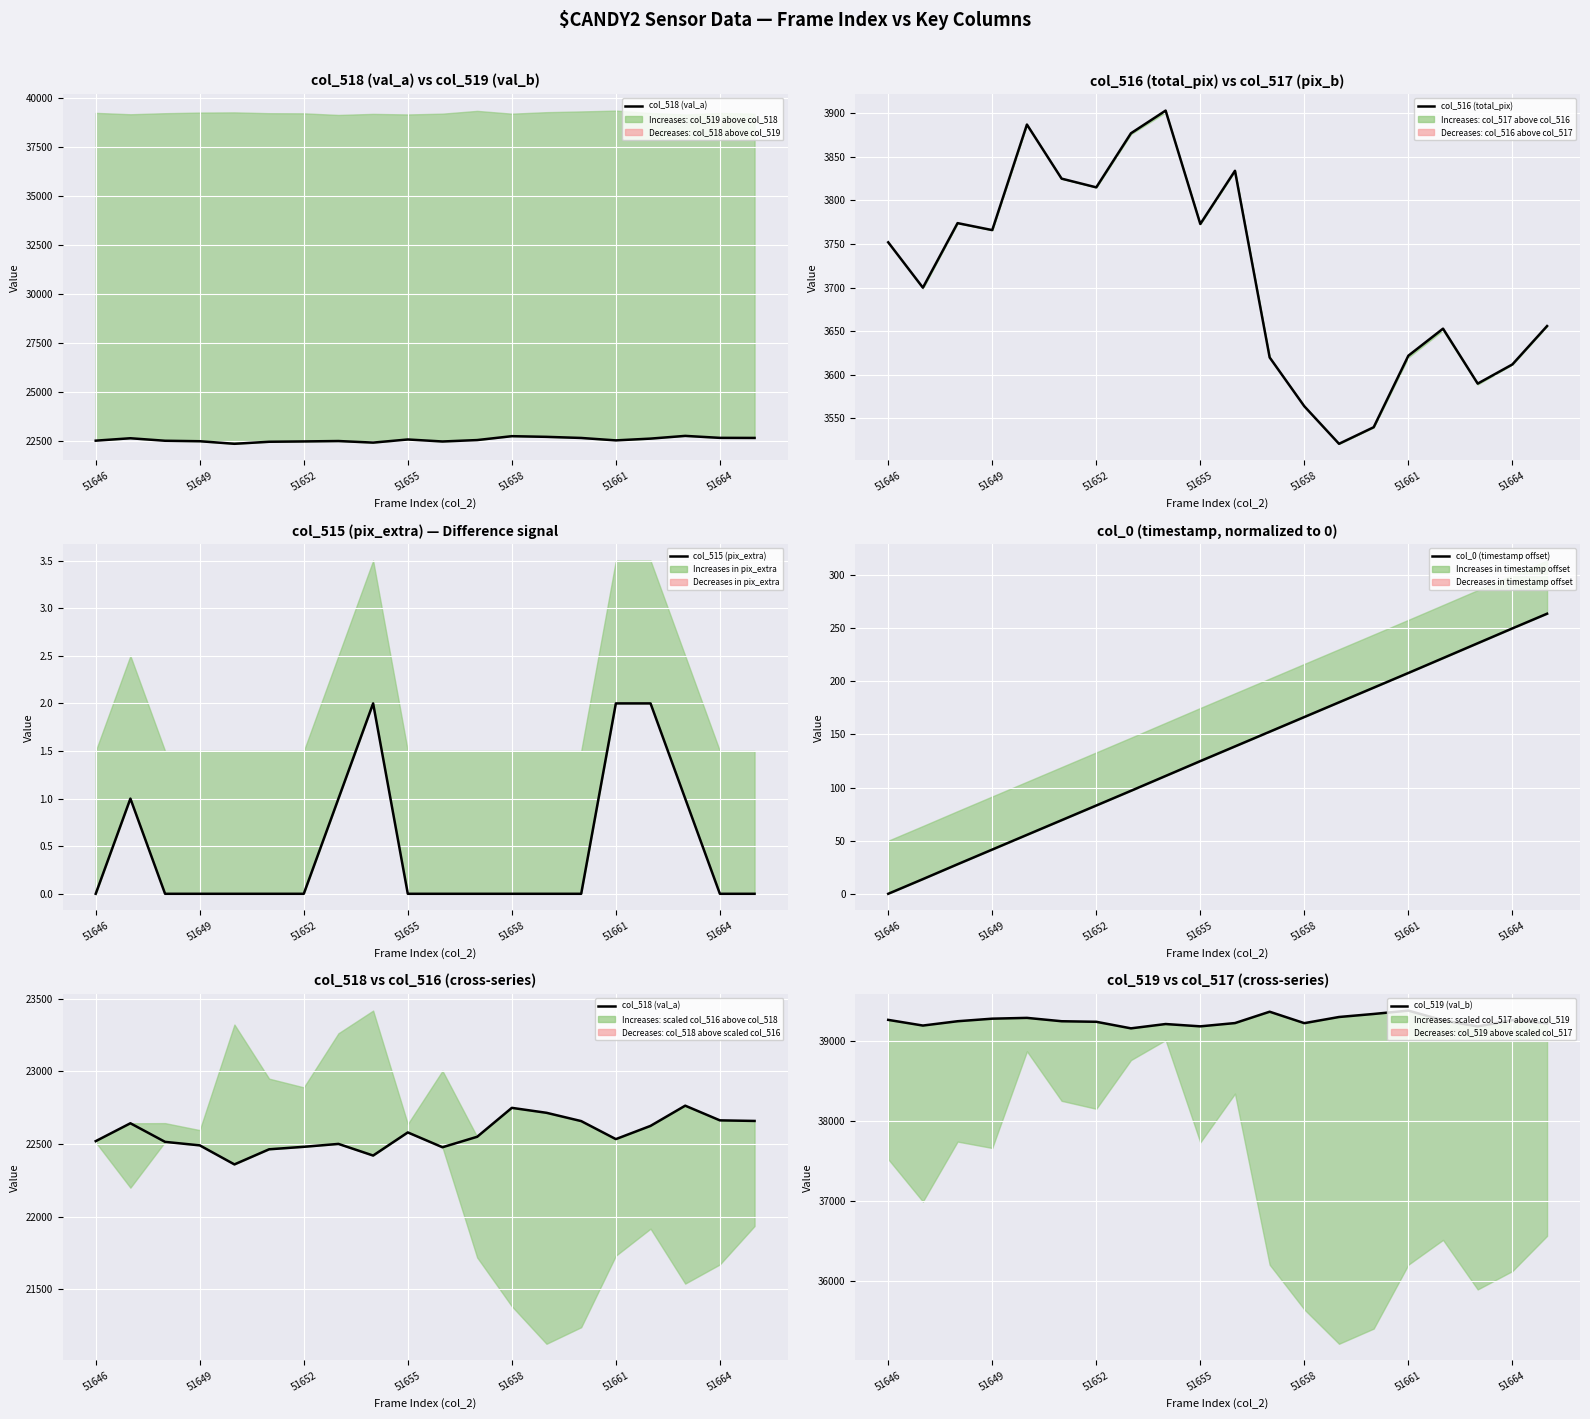

What is the difference between the maximum and minimum values in the col_0 (timestamp offset) series?

263.7